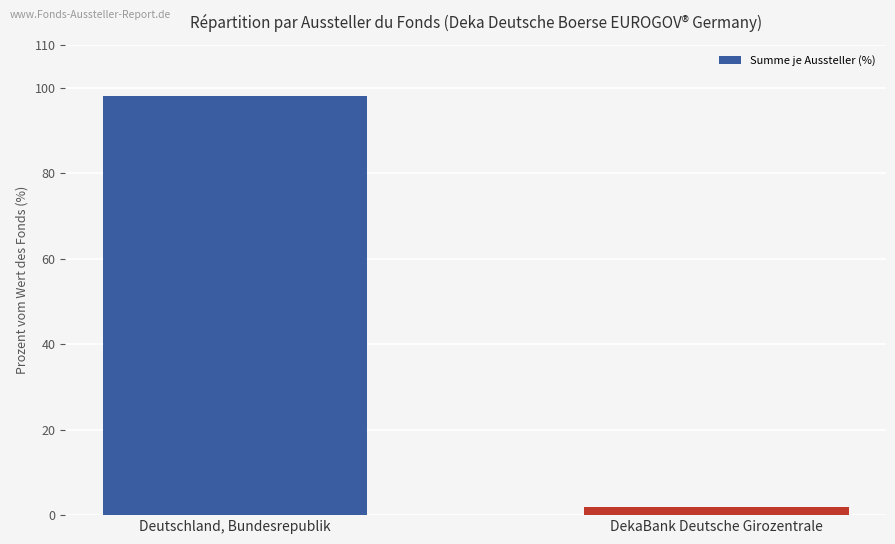

The value at DekaBank Deutsche Girozentrale is 1.9. True or false?

True